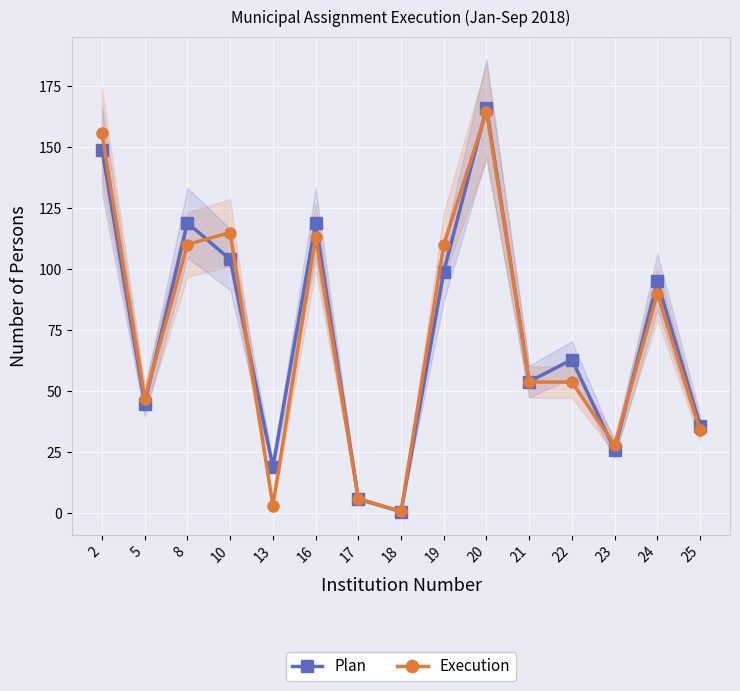

What value does the Plan series have at 18?

0.7